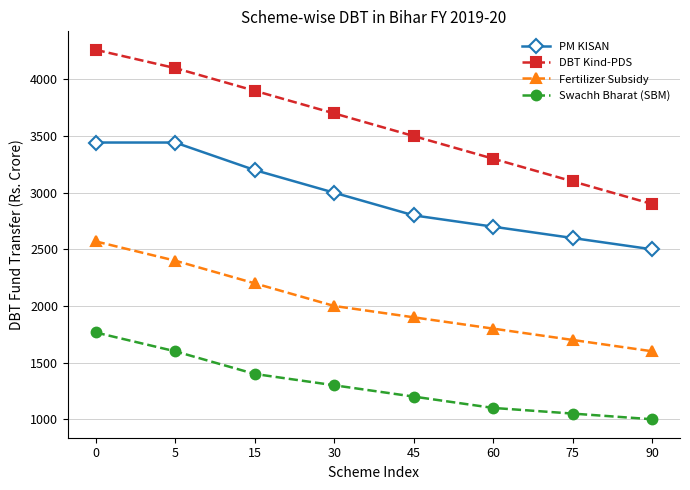

True or false: PM KISAN and DBT Kind-PDS intersect in this chart.

False